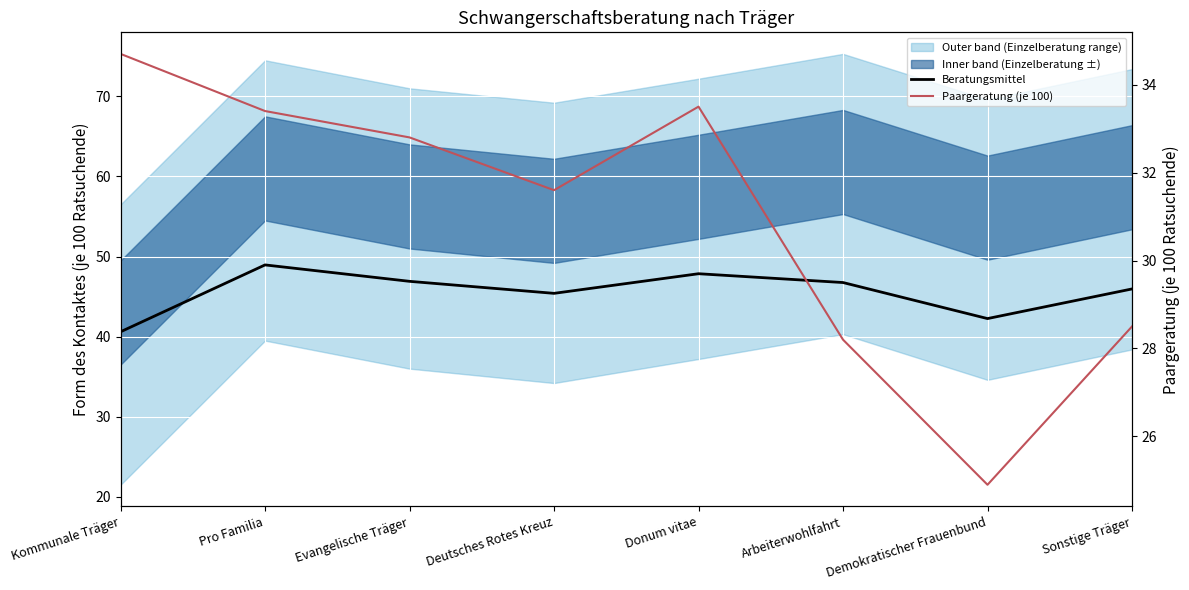

Which series changed the most between Kommunale Träger and Donum vitae?

Beratungsmittel